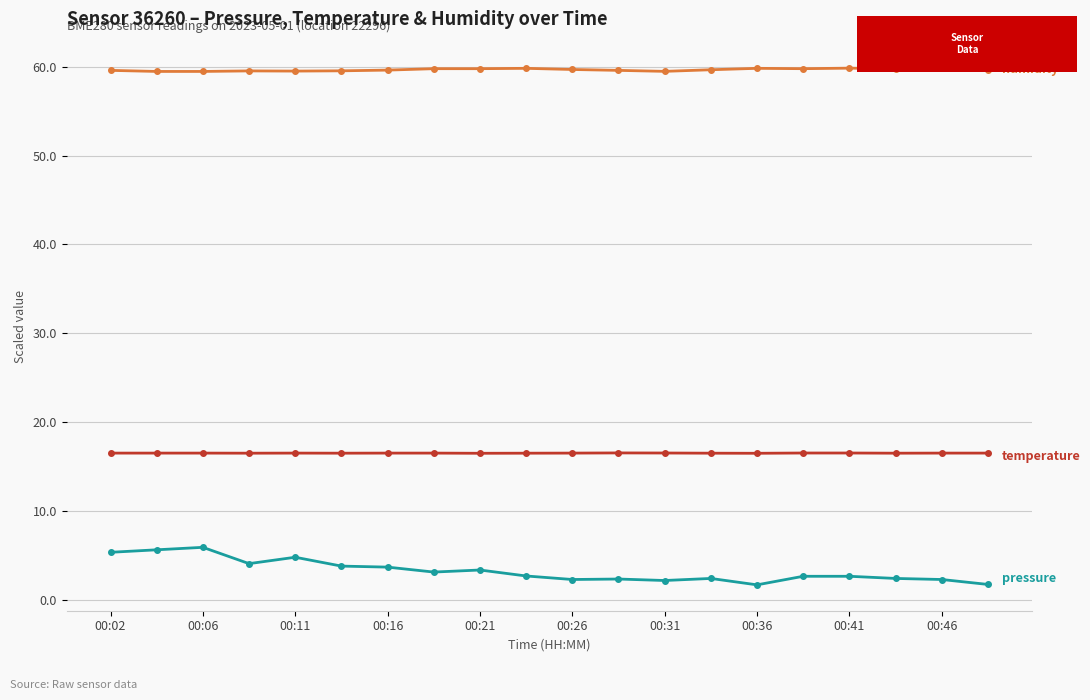

How many categories are shown in the chart?

20